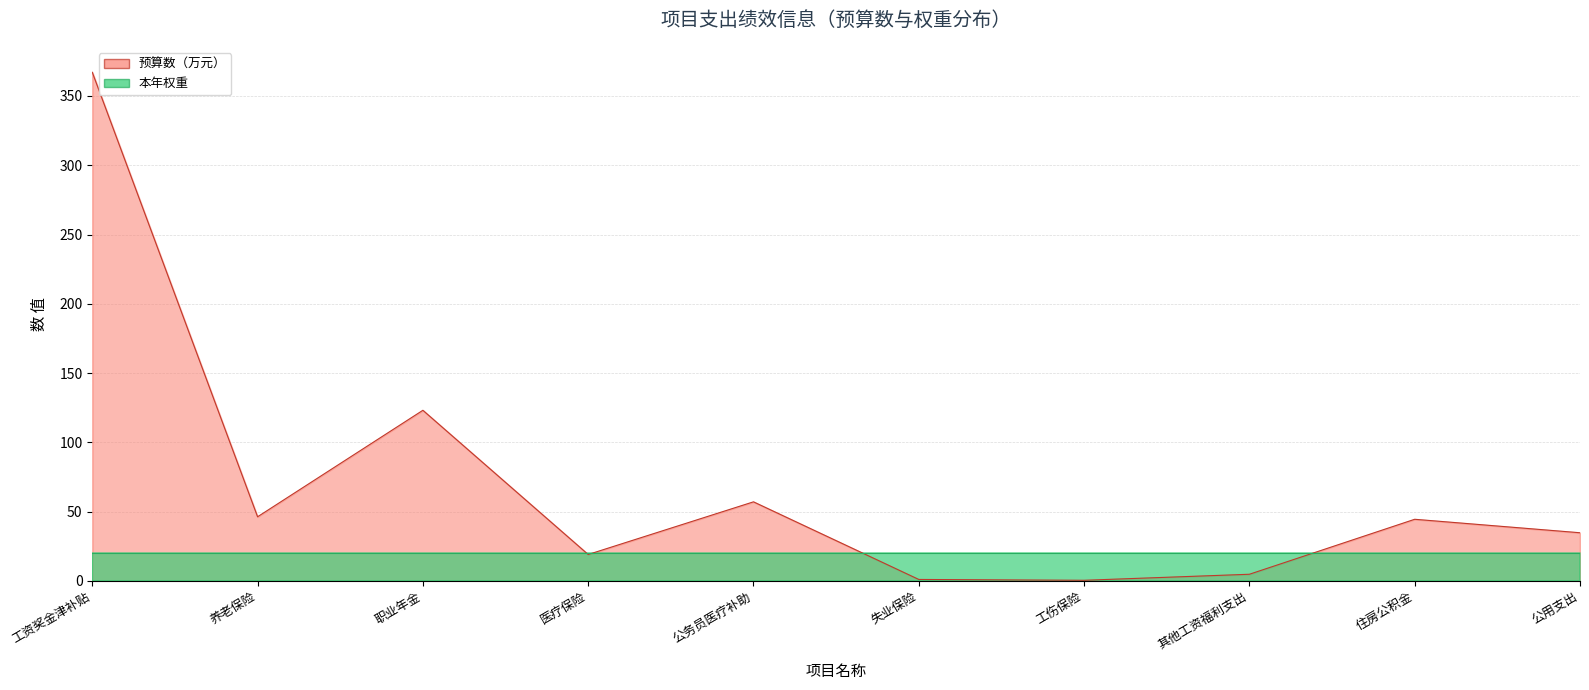

At which category does the data reach its first local valley?

养老保险